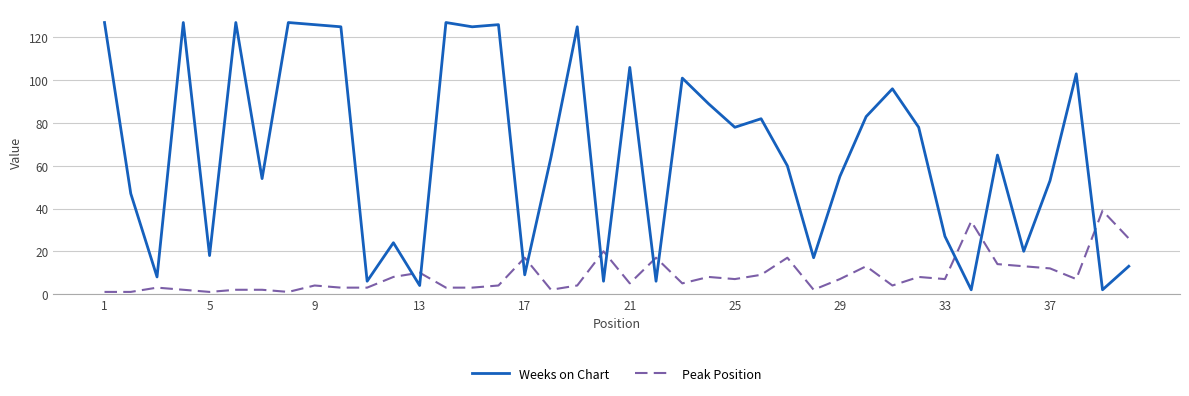

How many lines are shown in the chart?

2